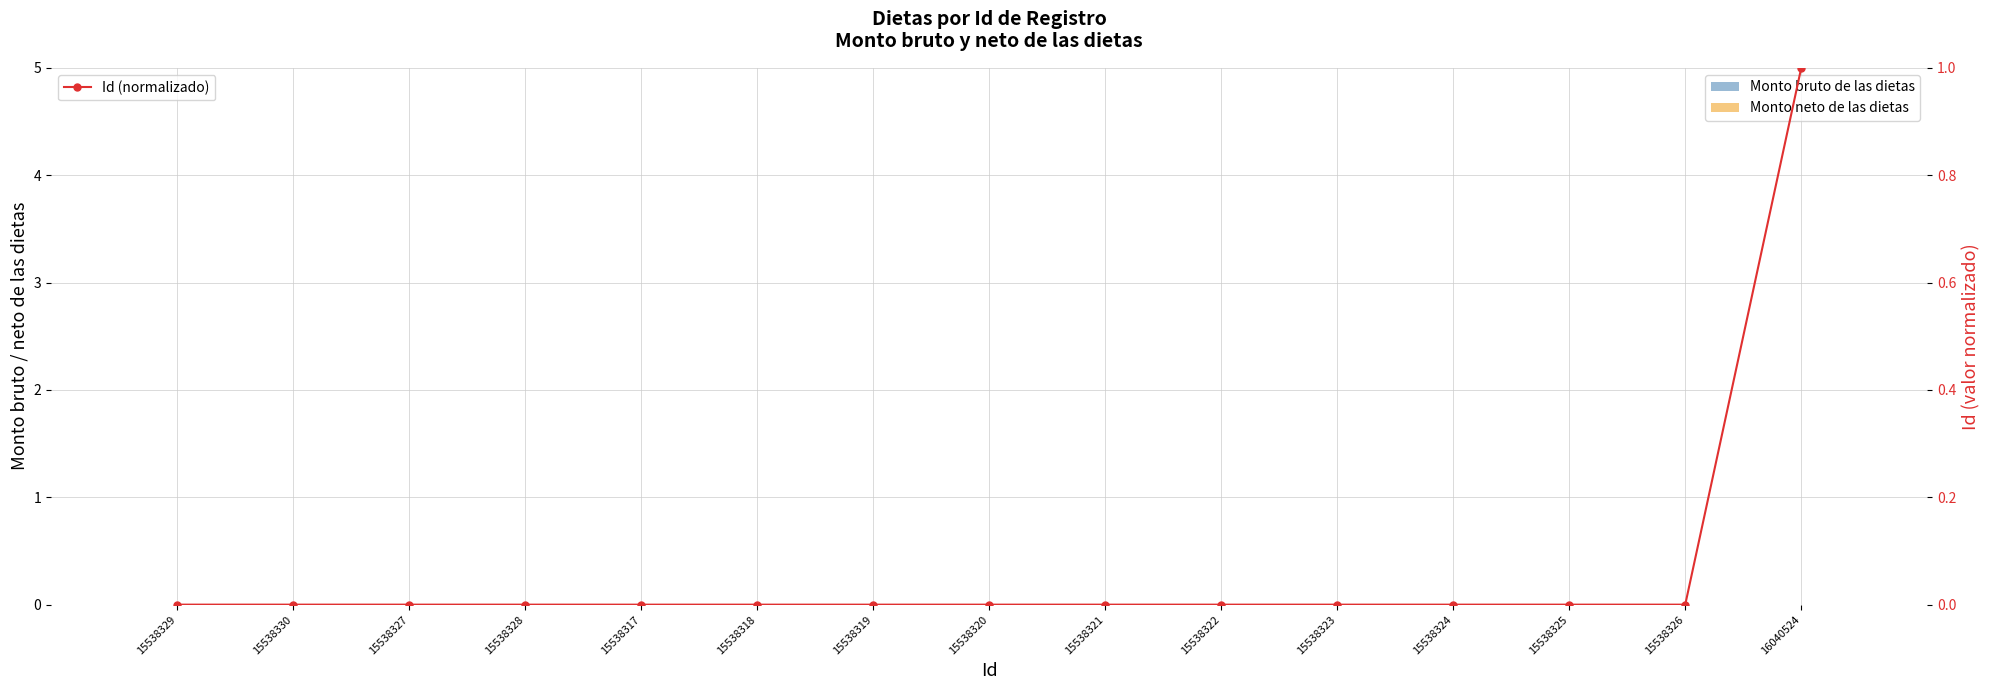

How many bars are there in total?

45